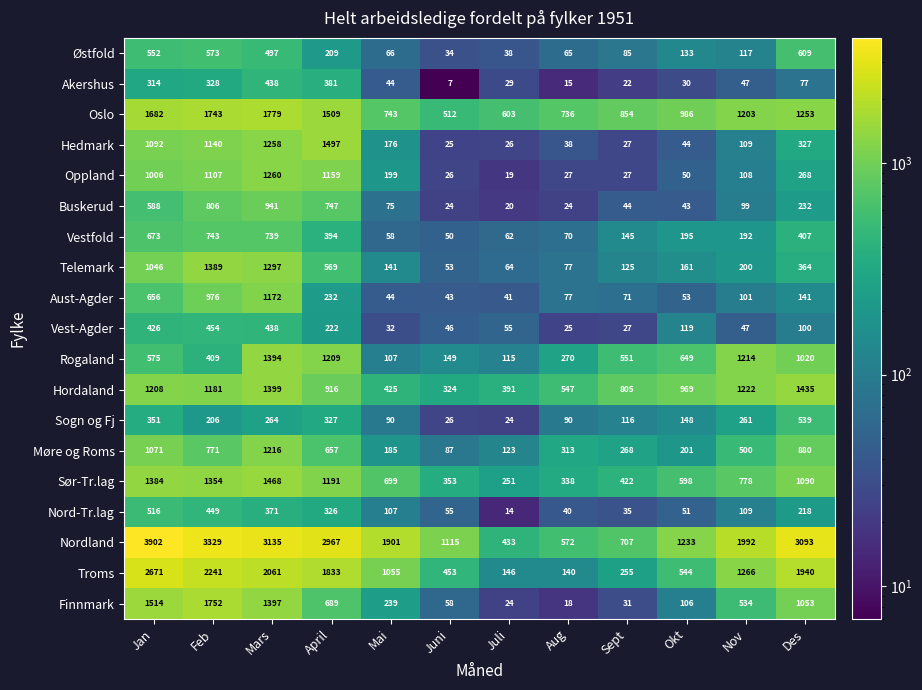

What is the difference between the maximum and second lowest values in the Nordland series?

3330